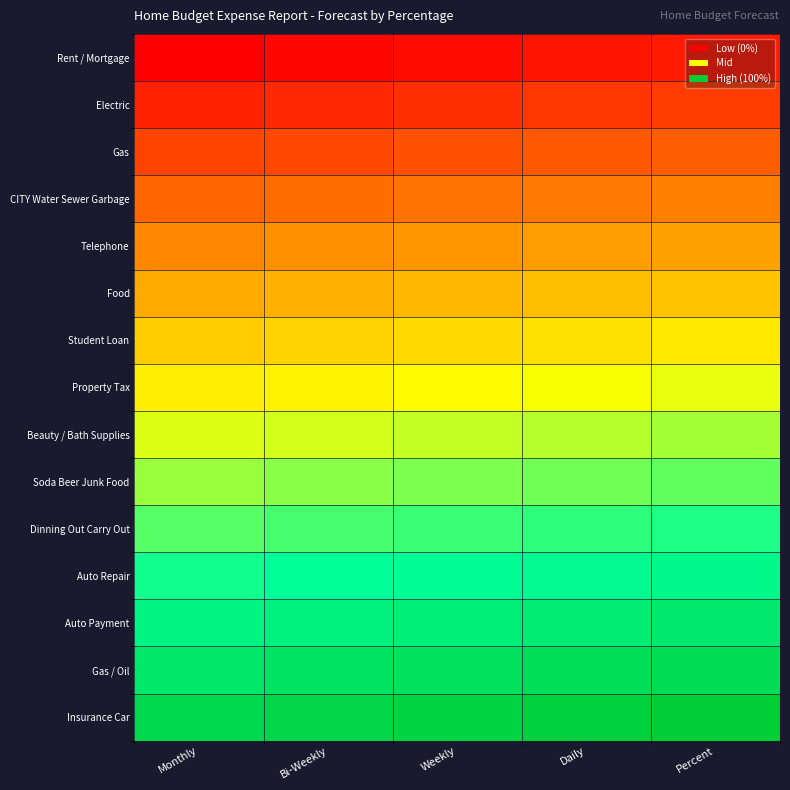

What is the difference between the highest and lowest values at Daily?

0.9